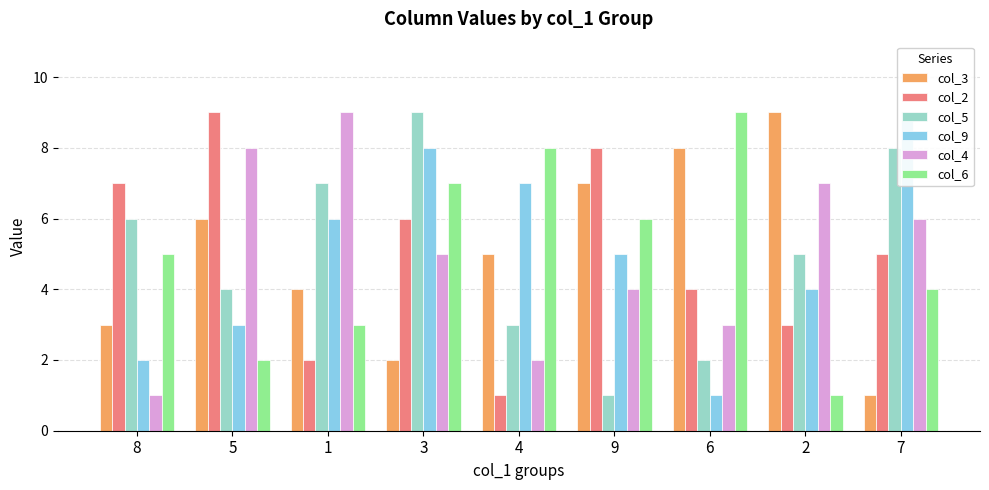

What value does the col_9 series have at 5?

3